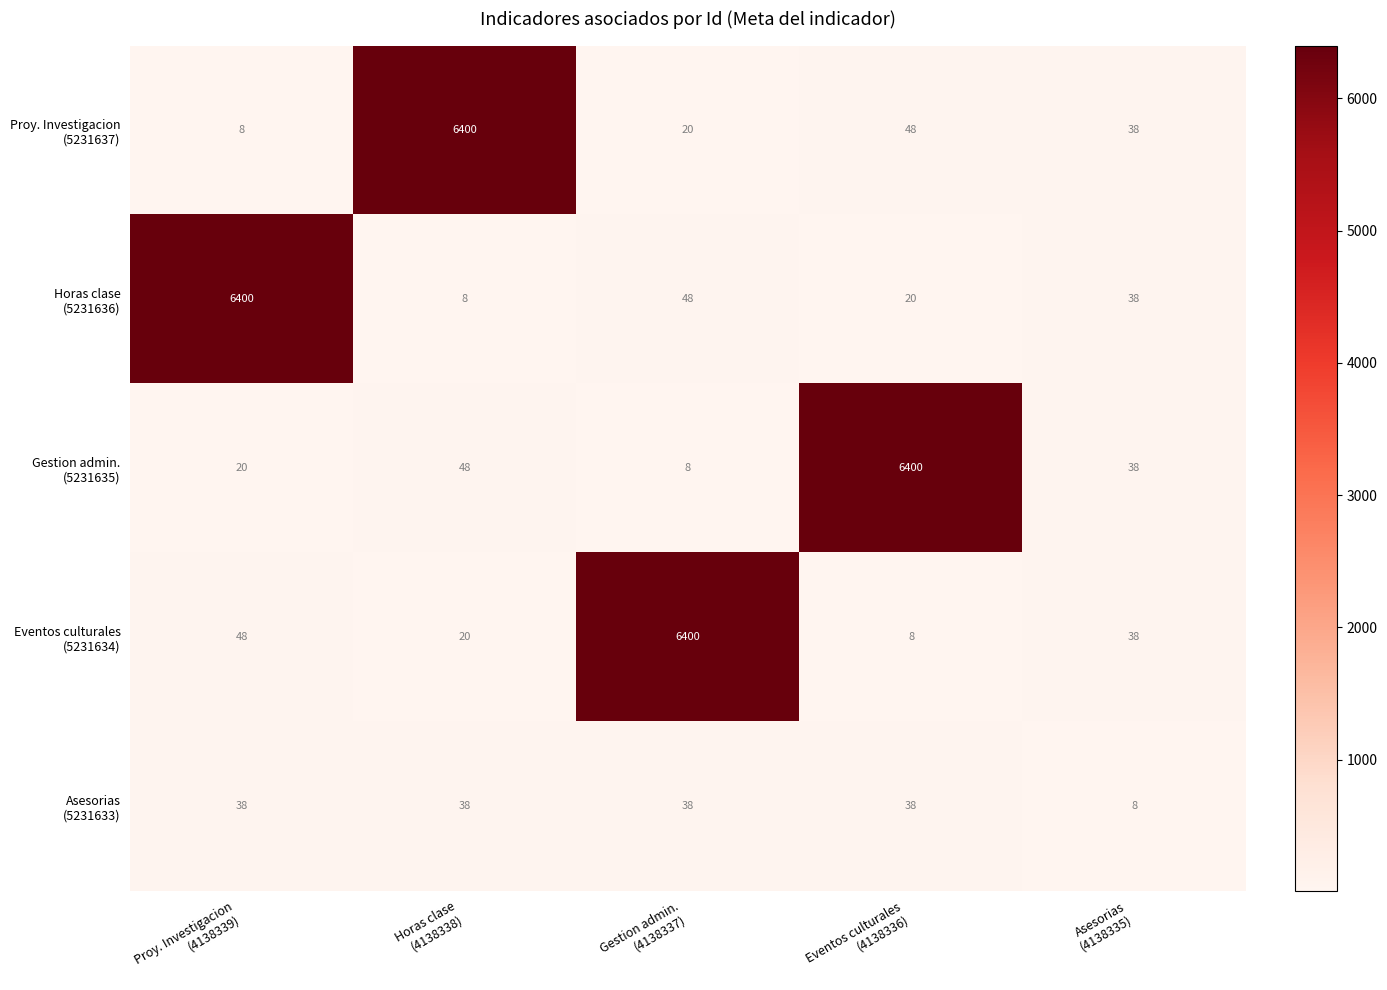

At how many categories does at least one series exceed 5131?

4